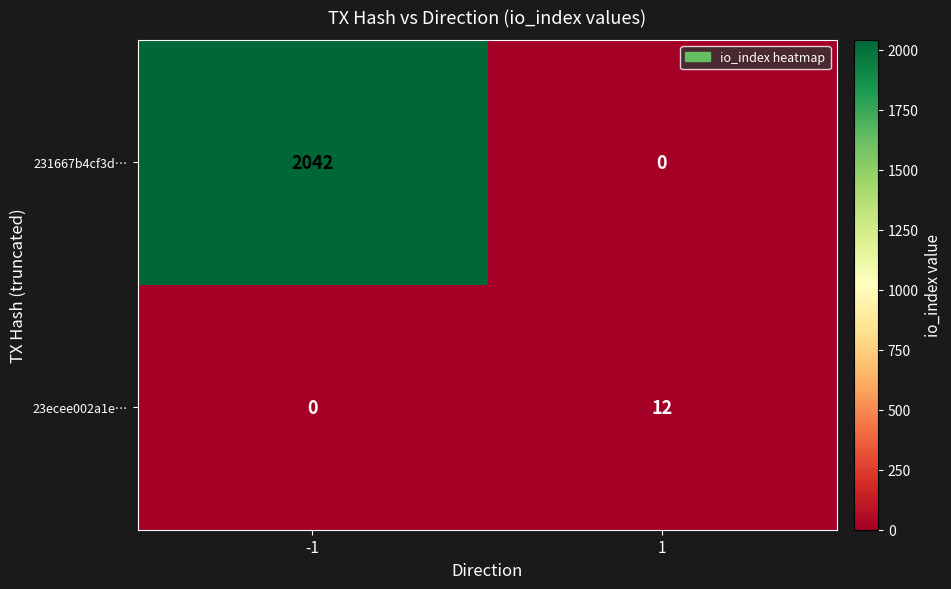

Reading left to right, transcribe all the data shown in this chart.

231667b4cf3d…: 2042	0
23ecee002a1e…: 0	12